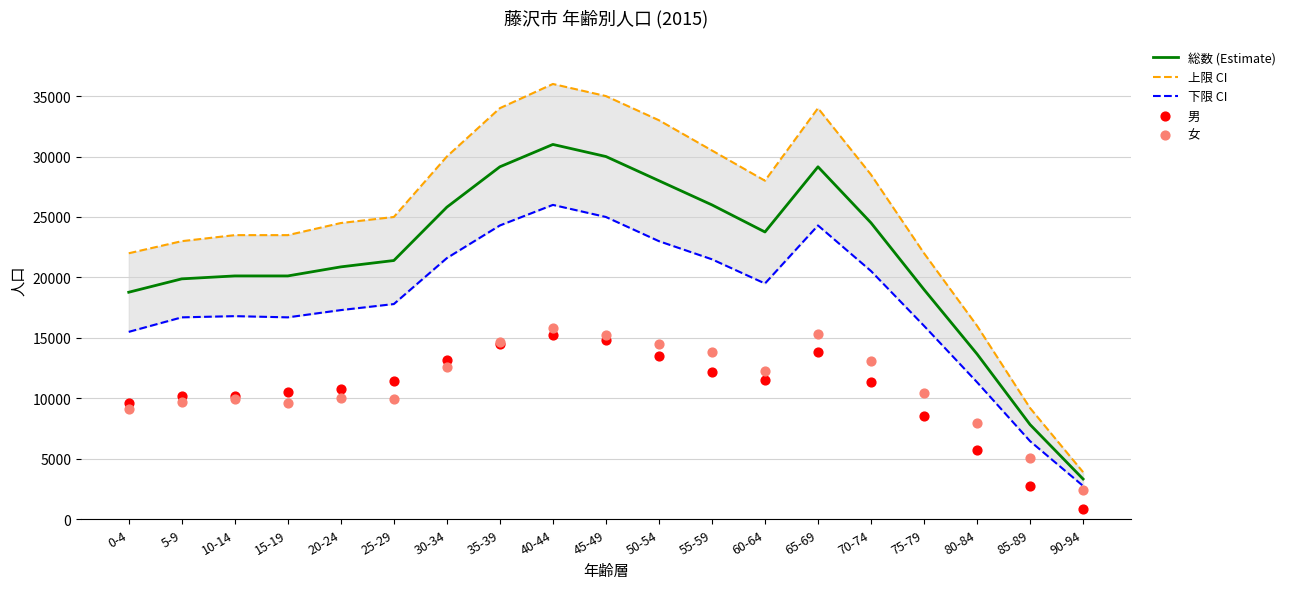

At which category is the sum across all series the highest?

40-44